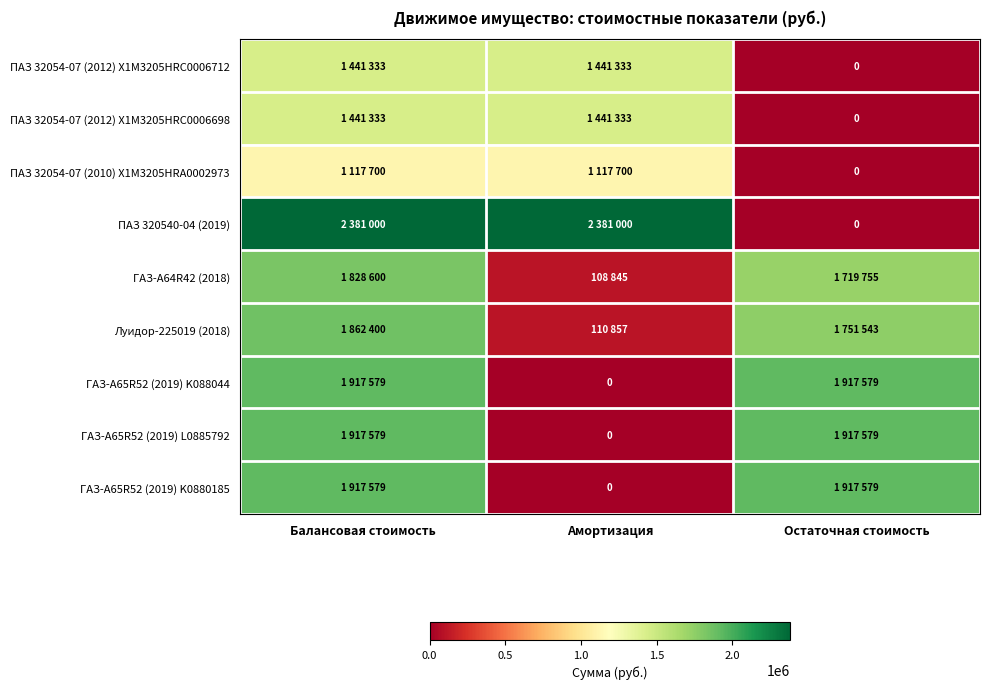

At which label is ПАЗ 32054-07 (2010) X1M3205HRA0002973 closest to 558850?

Балансовая стоимость